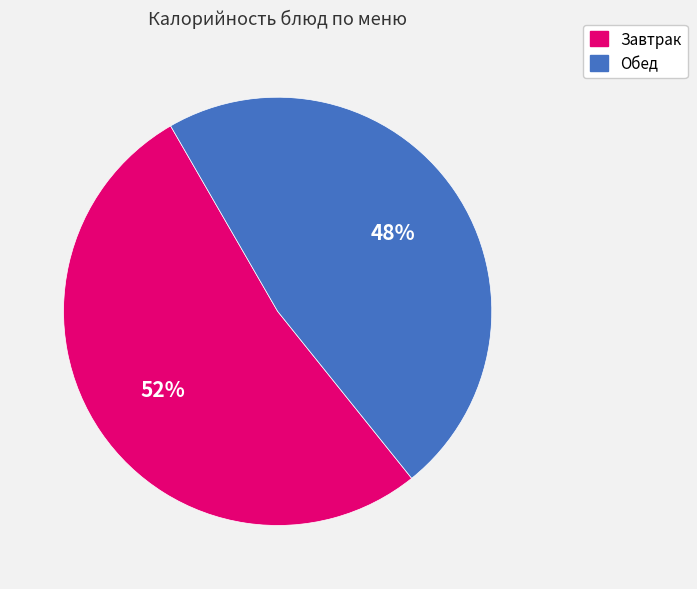

To the nearest percent, what is the average slice percentage?

50%